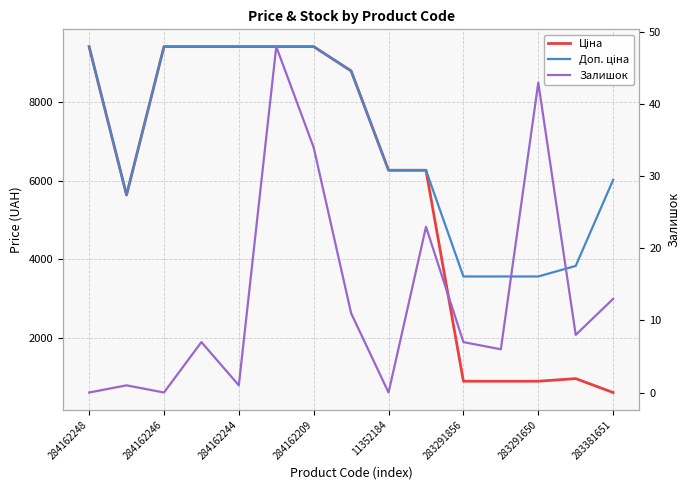

Rank the series by their maximum value, from lowest to highest.

Залишок, Ціна, Доп. ціна